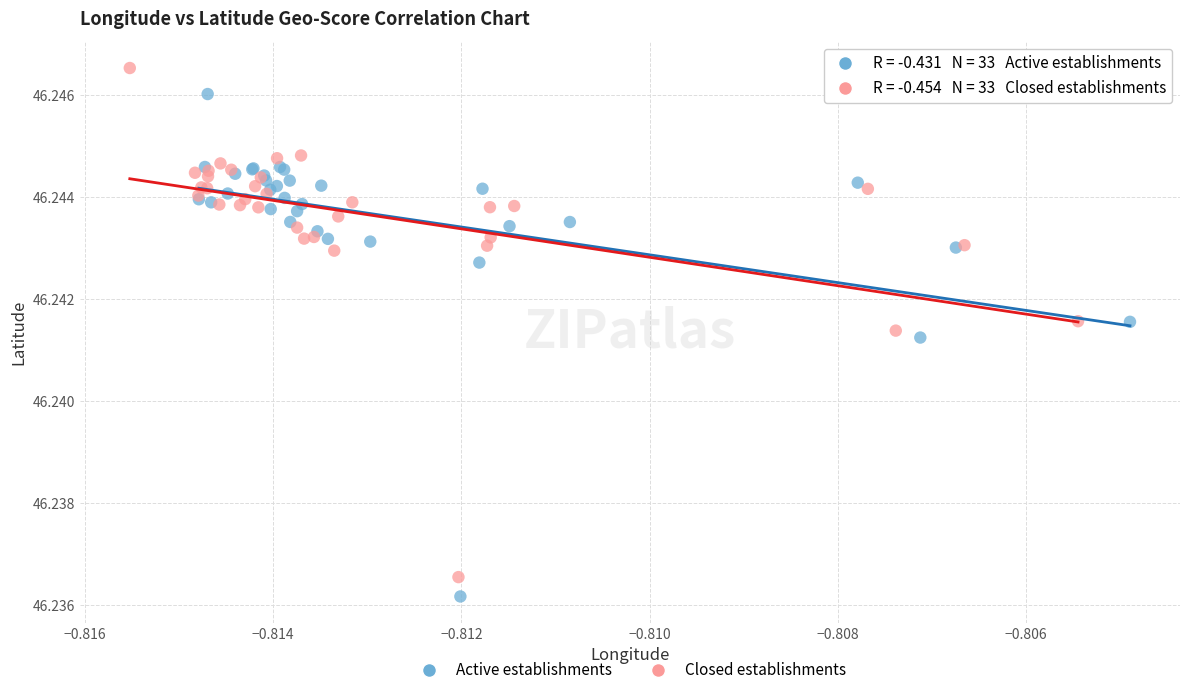

Which series reaches the maximum Y coordinate?

Closed establishments